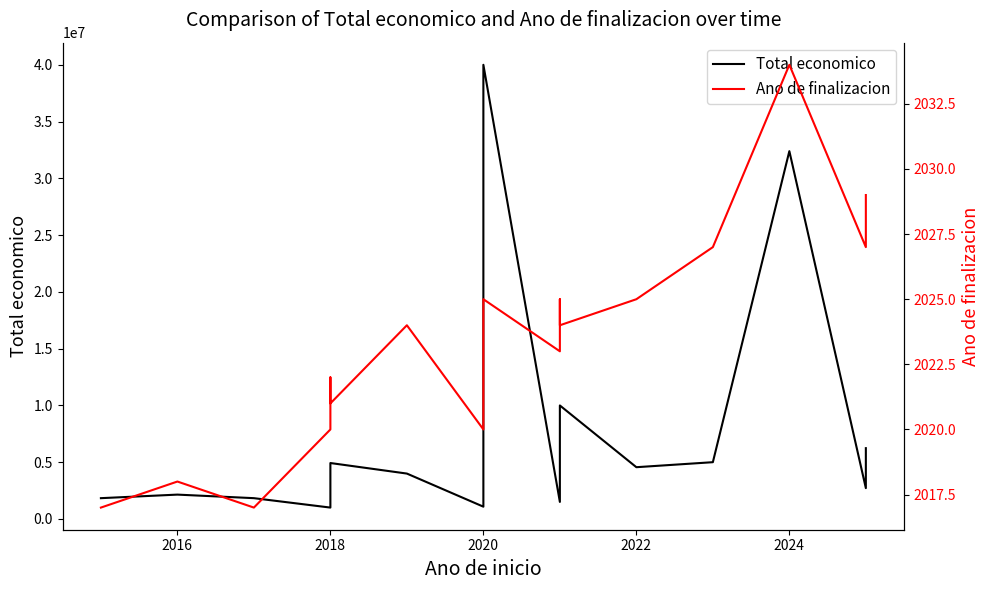

Is it true that Ano de finalizacion equals 1351 at 2022?

False